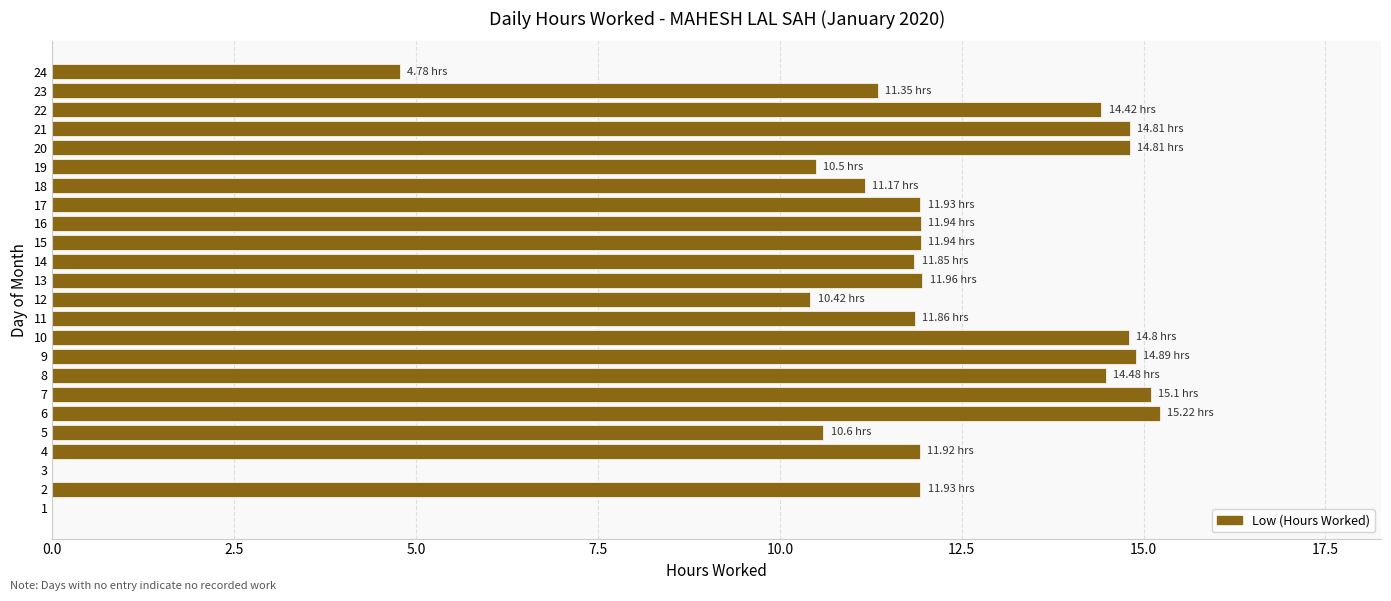

Are the bars grouped side by side (vs. stacked)?

No